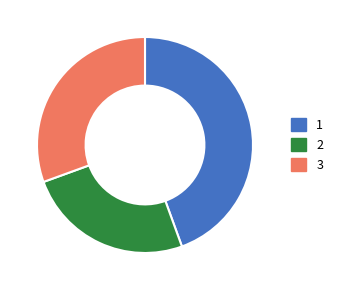

Which slice is the smallest?

2